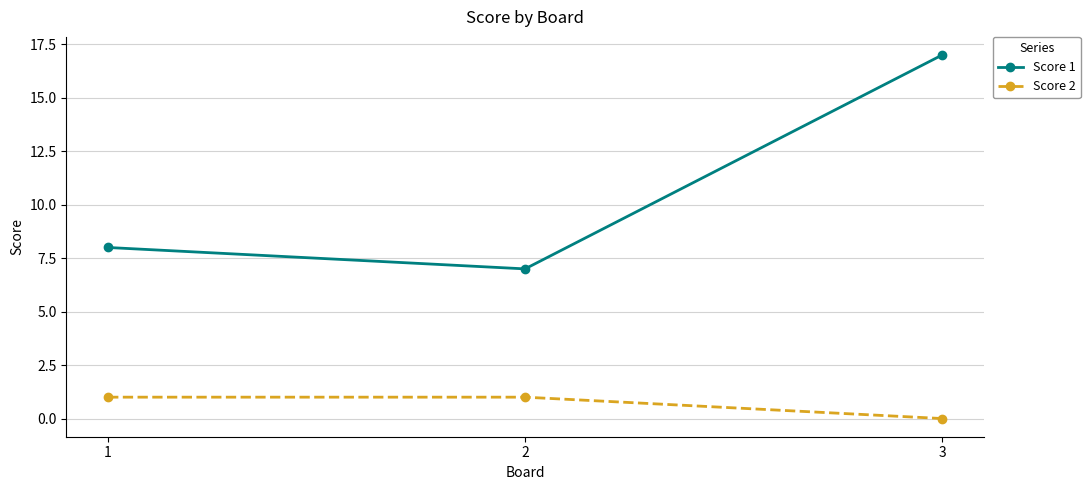

Rank the series by their maximum value, from lowest to highest.

Score 2, Score 1